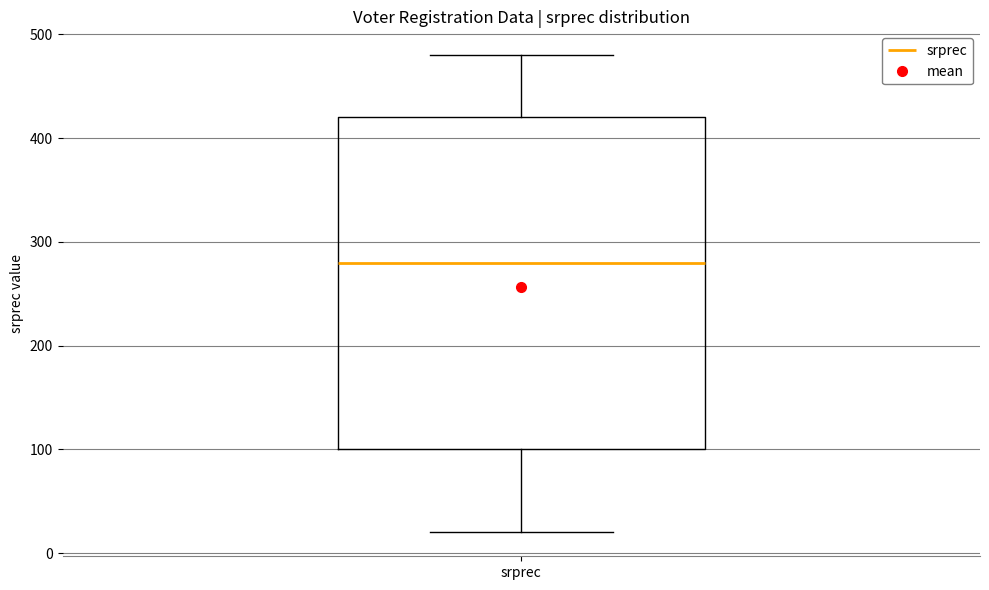

Where is the upper edge of the box for srprec on the y-axis? The values are not printed on the chart, so give them approximately, as read against the axis.

420